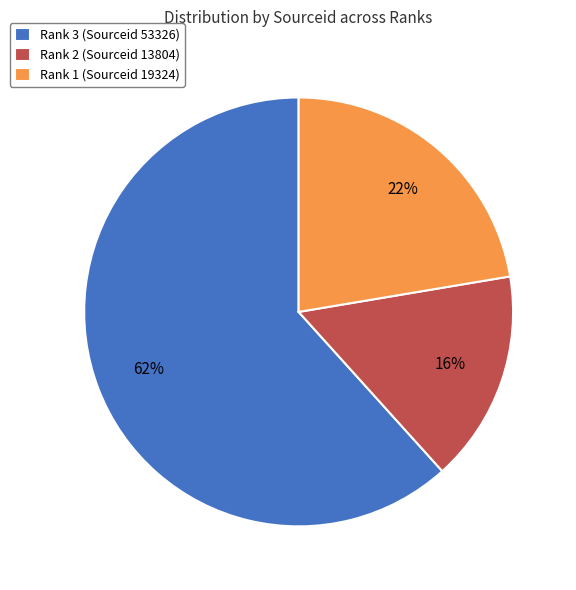

Do Rank 1 (Sourceid 19324) and Rank 2 (Sourceid 13804) together represent more than half of the pie?

No